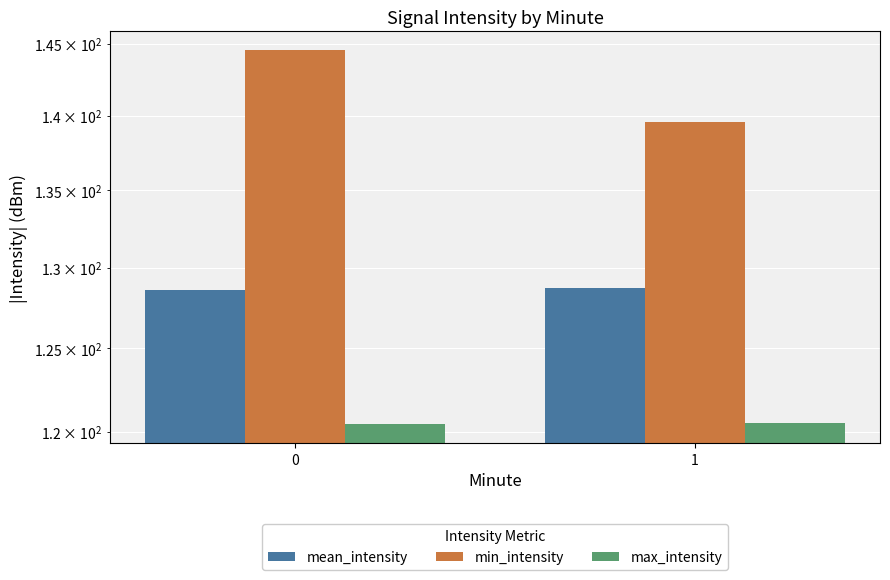

True or false: max_intensity has a value of 61.1 at 0.

False